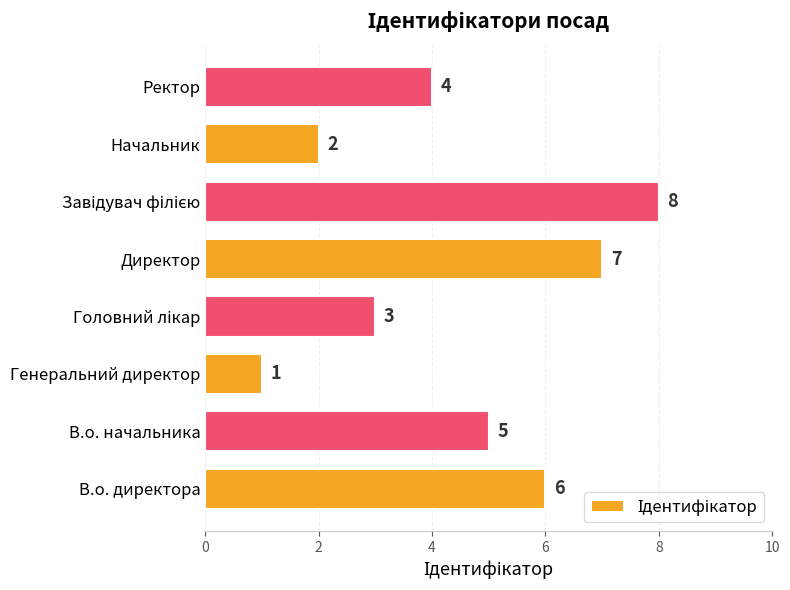

What is the smallest value displayed?

1